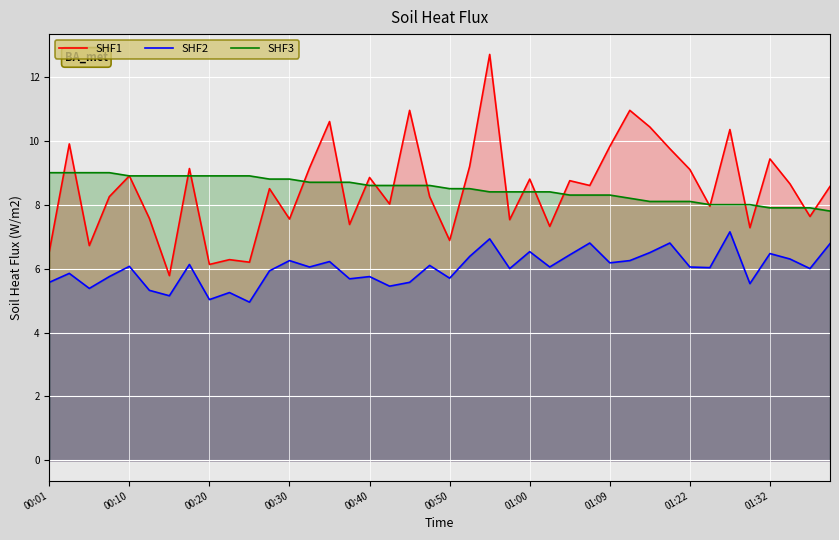

Which series has the widest spread of values?

SHF1